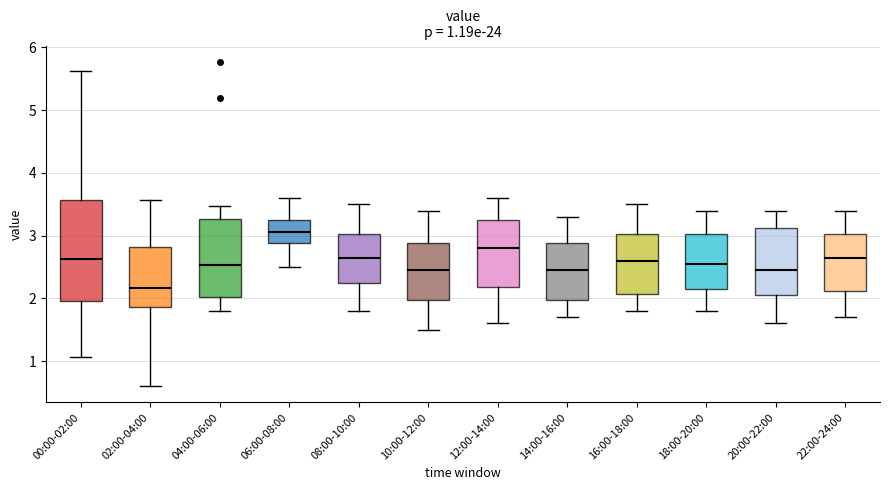

Which box has the highest median line?

06:00-08:00